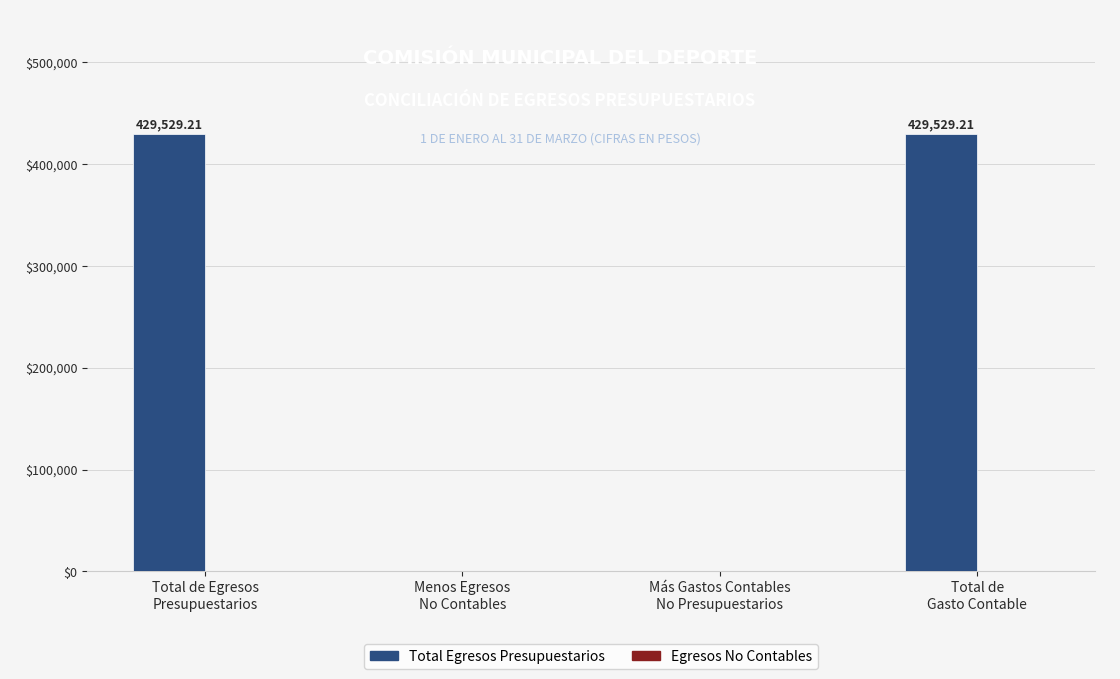

What is the sum of all values?

859058.4